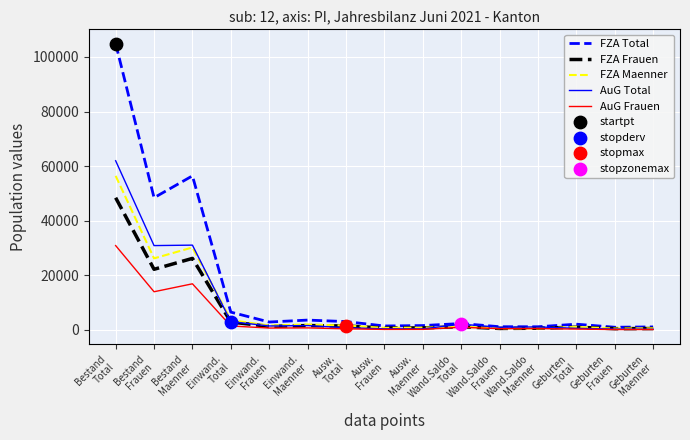

What is the total value across all series at Ausw.
Frauen?

3535